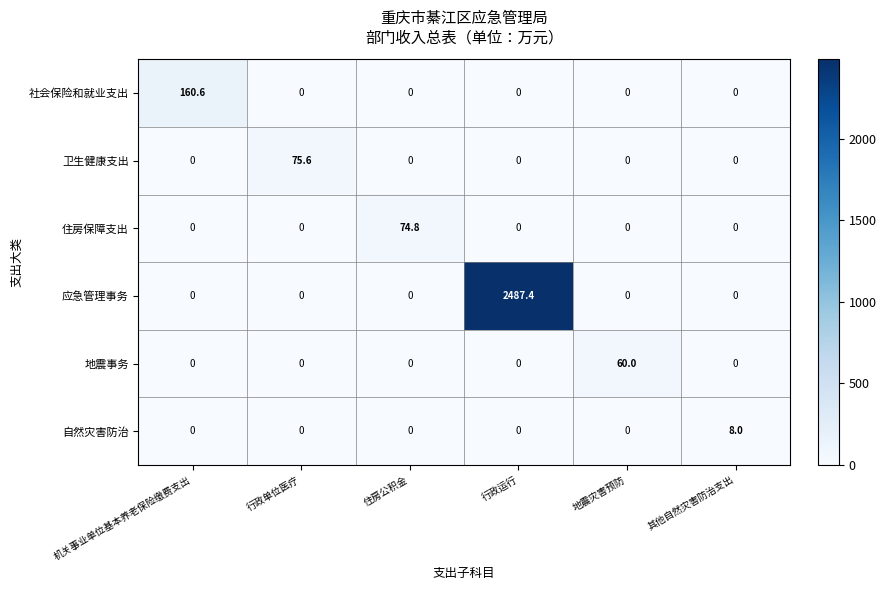

Which series changed the most between 住房公积金 and 地震灾害预防?

住房保障支出